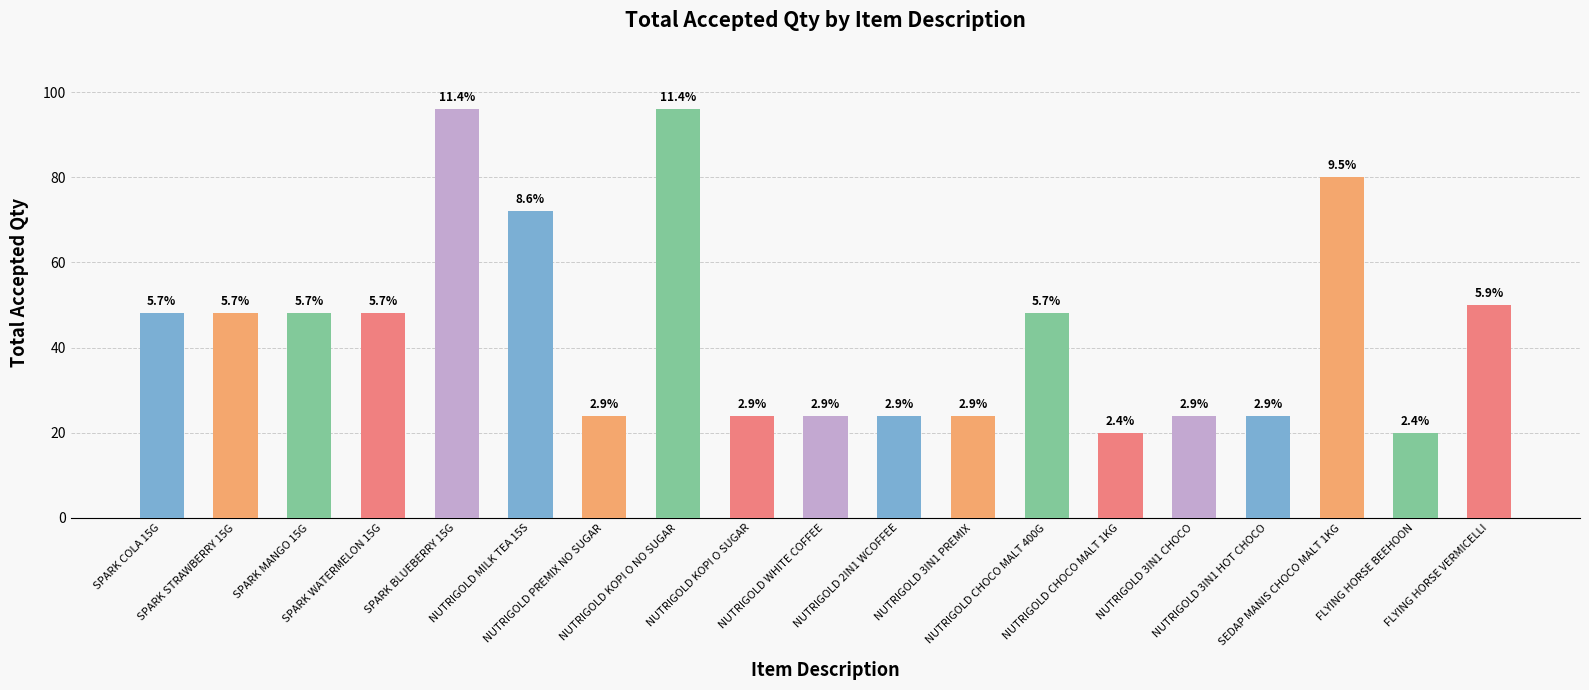

What position from the right is SPARK BLUEBERRY 15G?

15